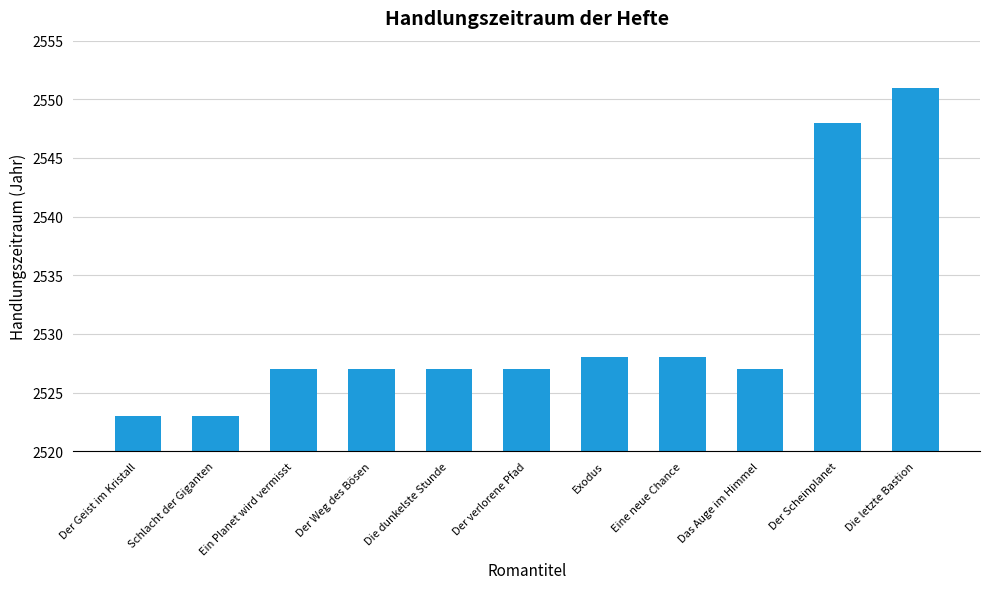

Is it true that the value at Das Auge im Himmel is 2527?

True